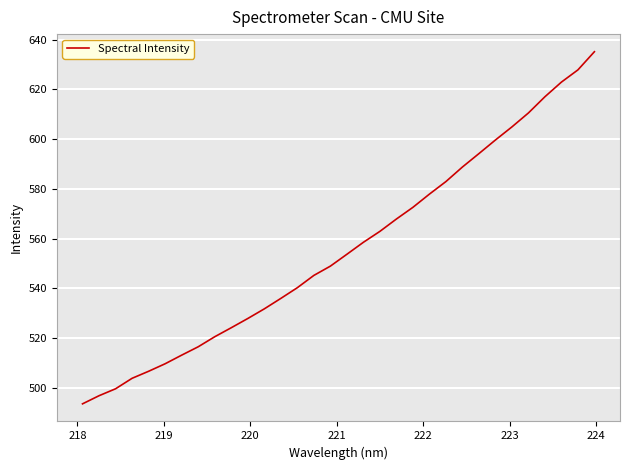

What is the smallest value displayed?

493.5